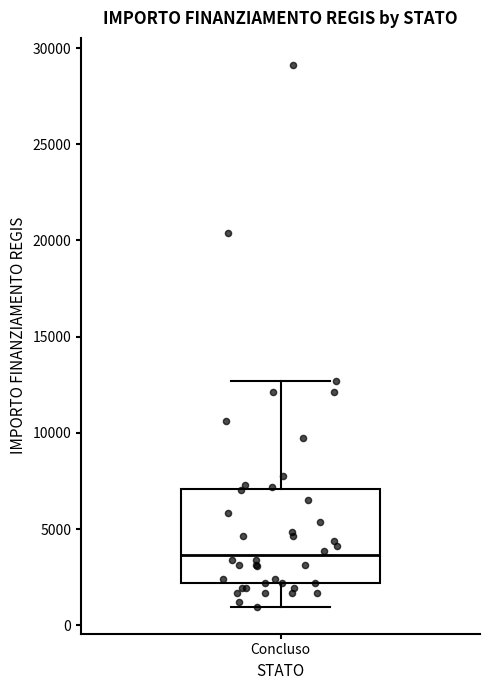

Read this box plot against the y-axis: the position of the median line, the range covered by the box, and the ends of both whiskers. The values are not printed on the chart, so give them approximately, as read against the axis.

median 3500, box 2000 to 7000, whiskers 1000 to 12500